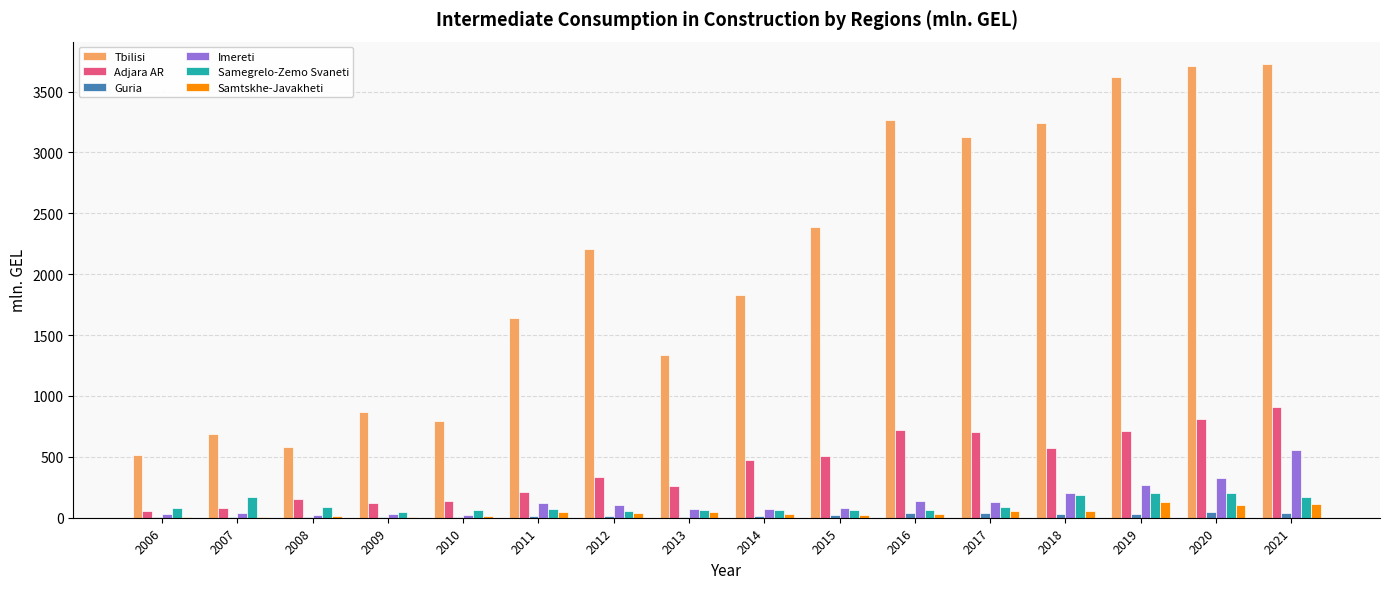

How many groups of bars are there?

16